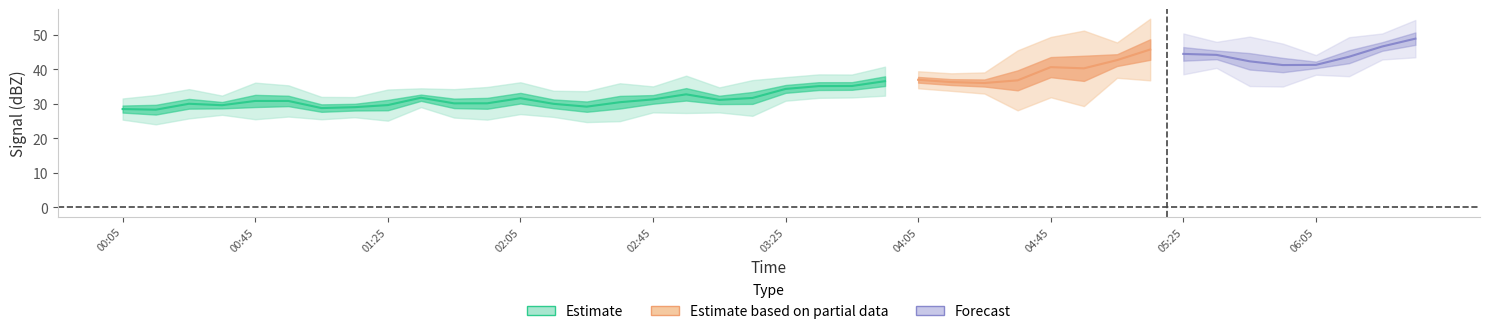

What position from the right is 2013/02/06 06:15?

3